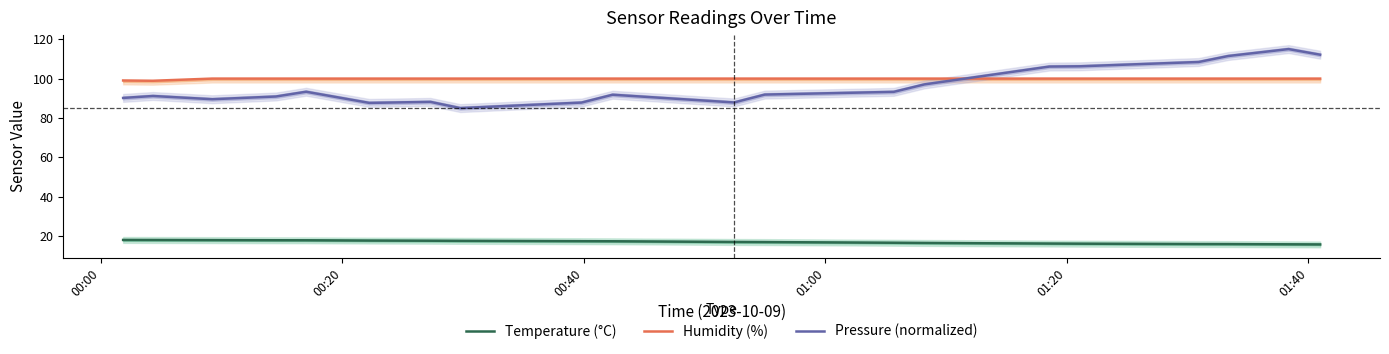

What is the maximum value for Temperature (°C)?

18.0